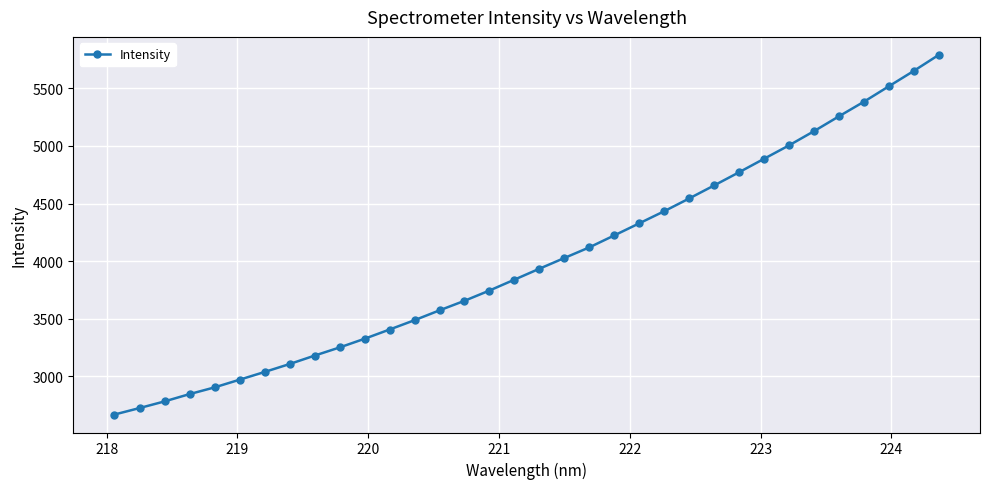

What is the value of the 34th point from the left?

5791.6